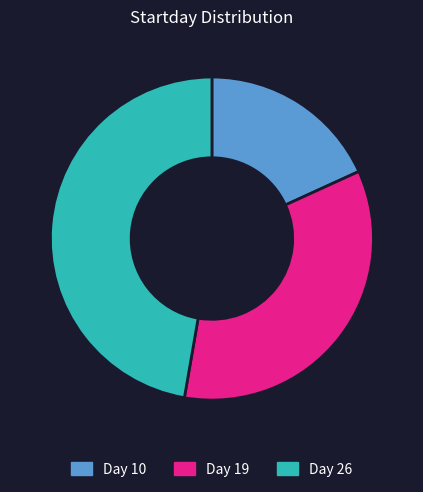

True or false: Day 26 accounts for 40% of the total.

False